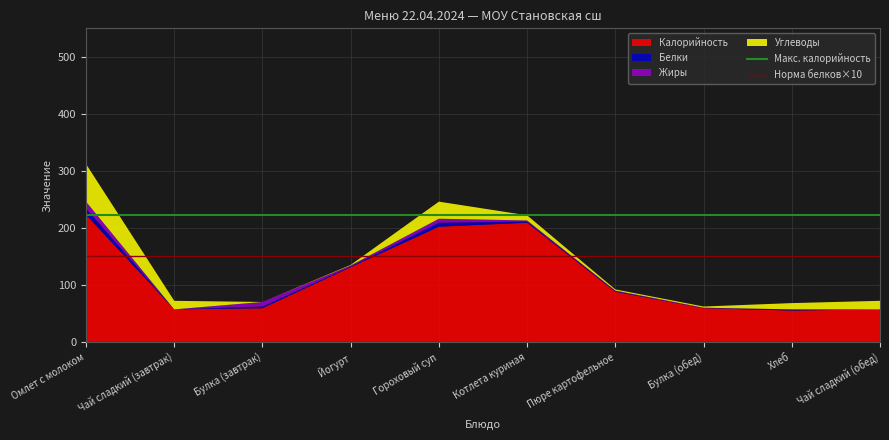

What is the total value across all series at Чай сладкий (обед)?

72